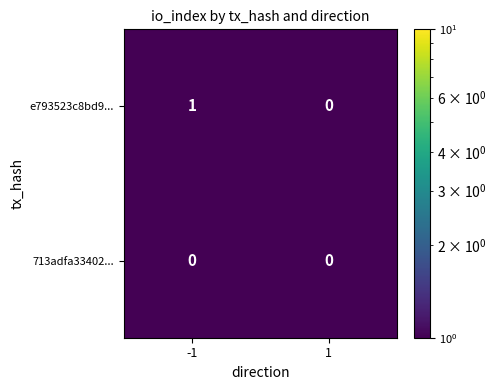

Which series changed the most between -1 and 1?

e793523c8bd9...